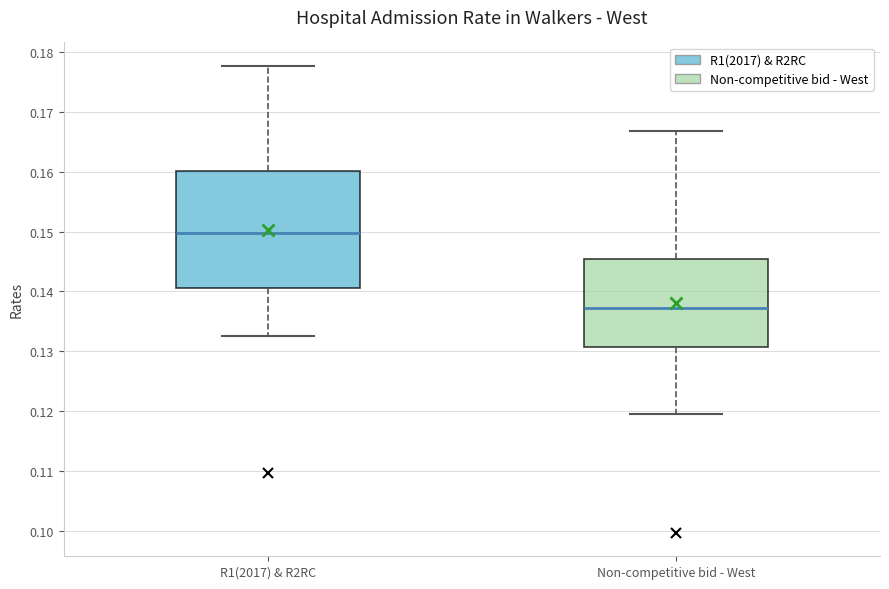

Where is the upper edge of the box for R1(2017) & R2RC on the y-axis? The values are not printed on the chart, so give them approximately, as read against the axis.

0.160